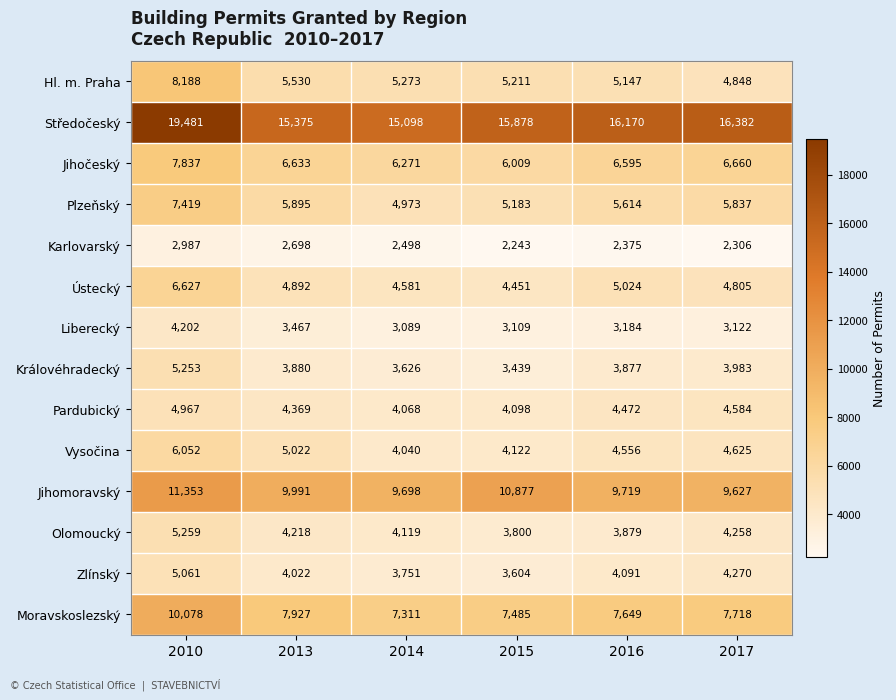

How many series are shown in this chart?

14